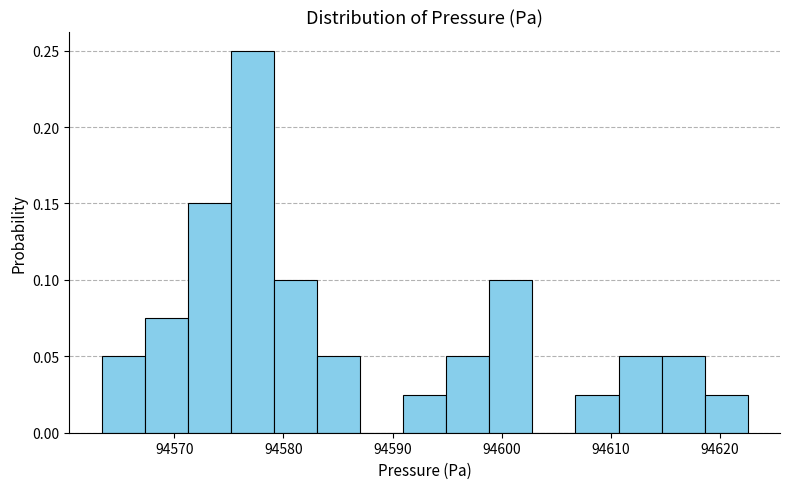

Read against the x-axis, roughly where is the centre of the tallest bar?

94577